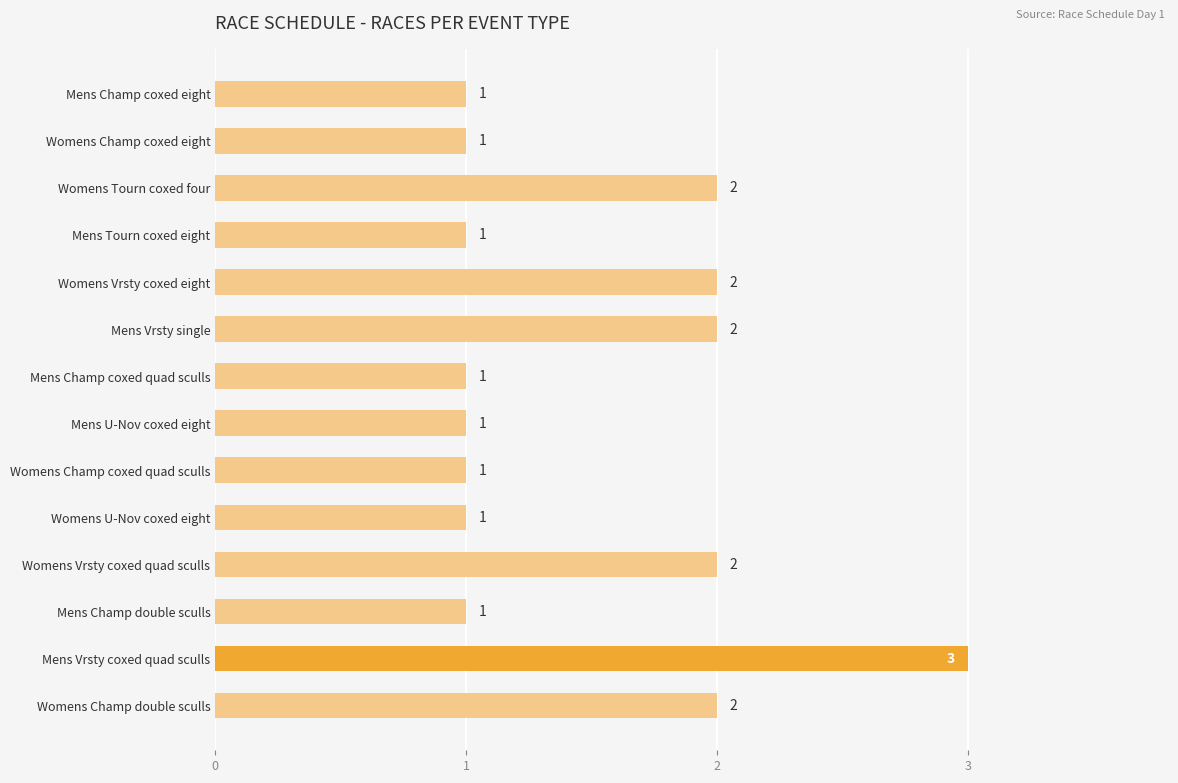

How many values are between 1 and 2?

13